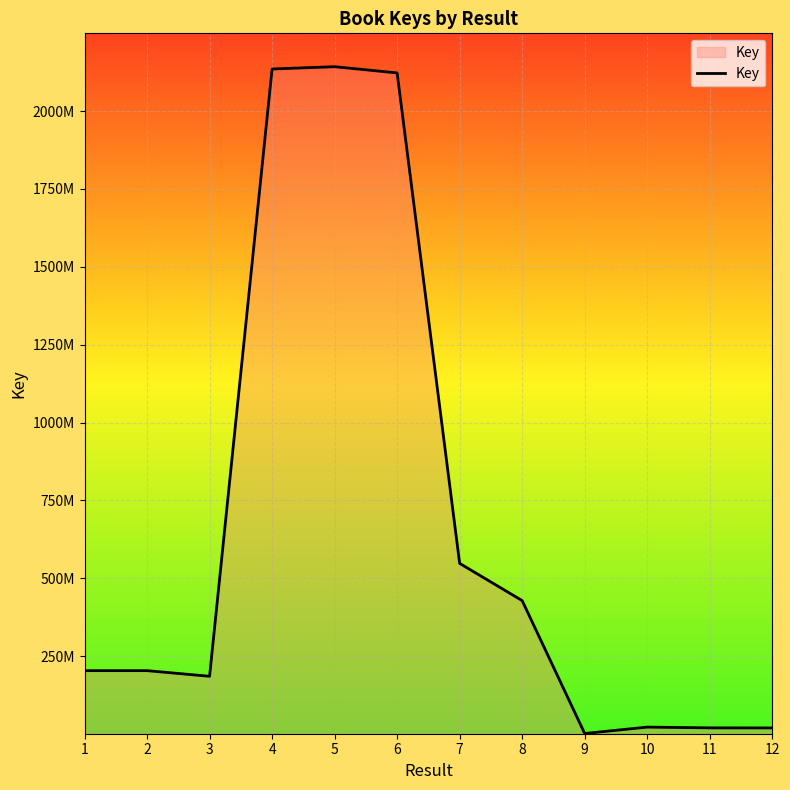

What is the value of the 11th point from the left?

19587478